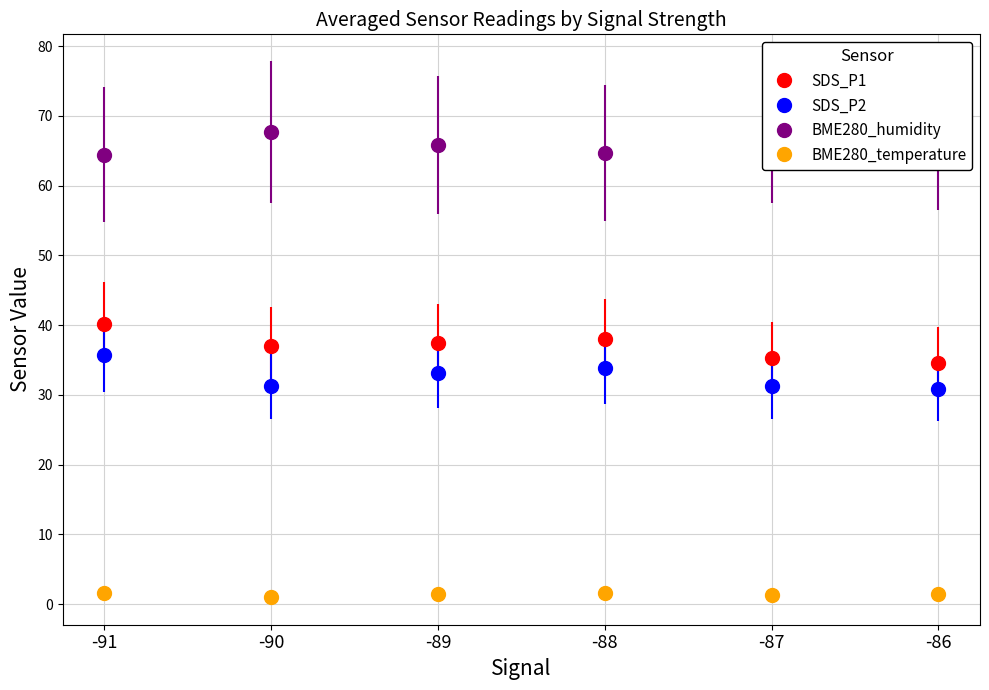

How many interior local peaks does the BME280_humidity series have?

2